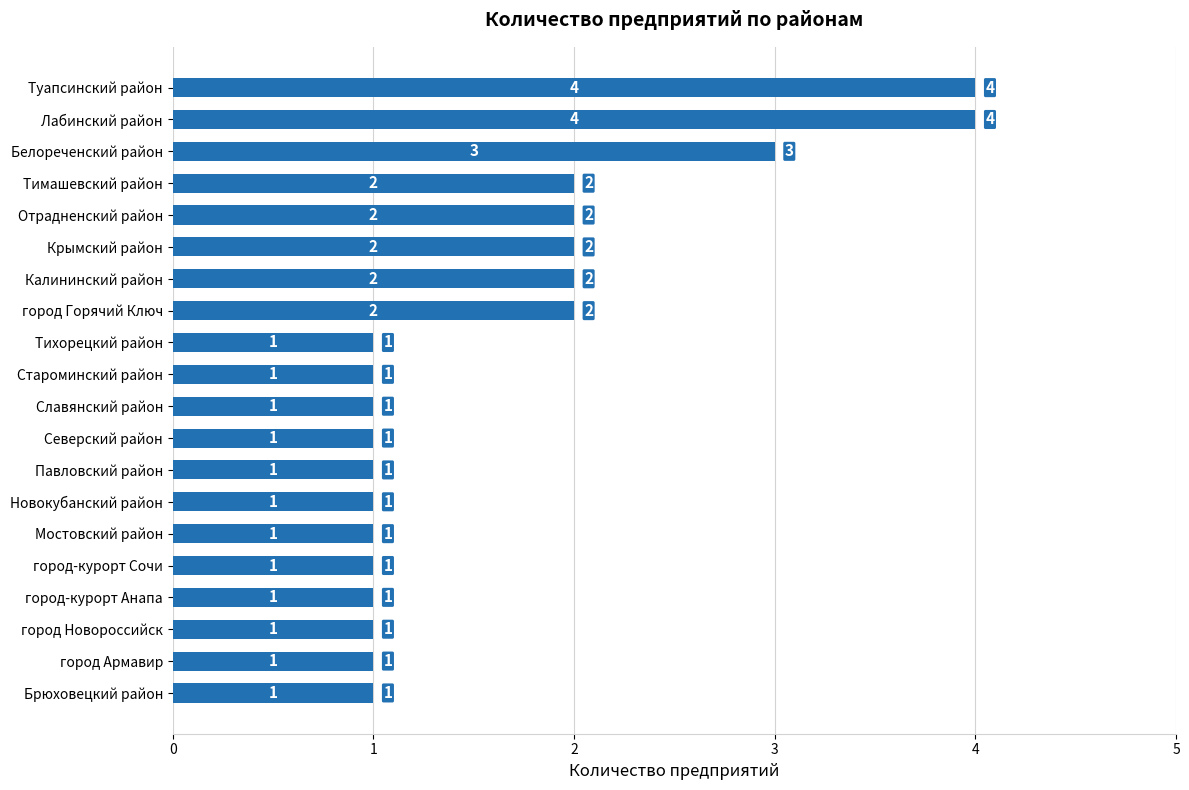

The chart shows a value of 3 at Отрадненский район. True or false?

False